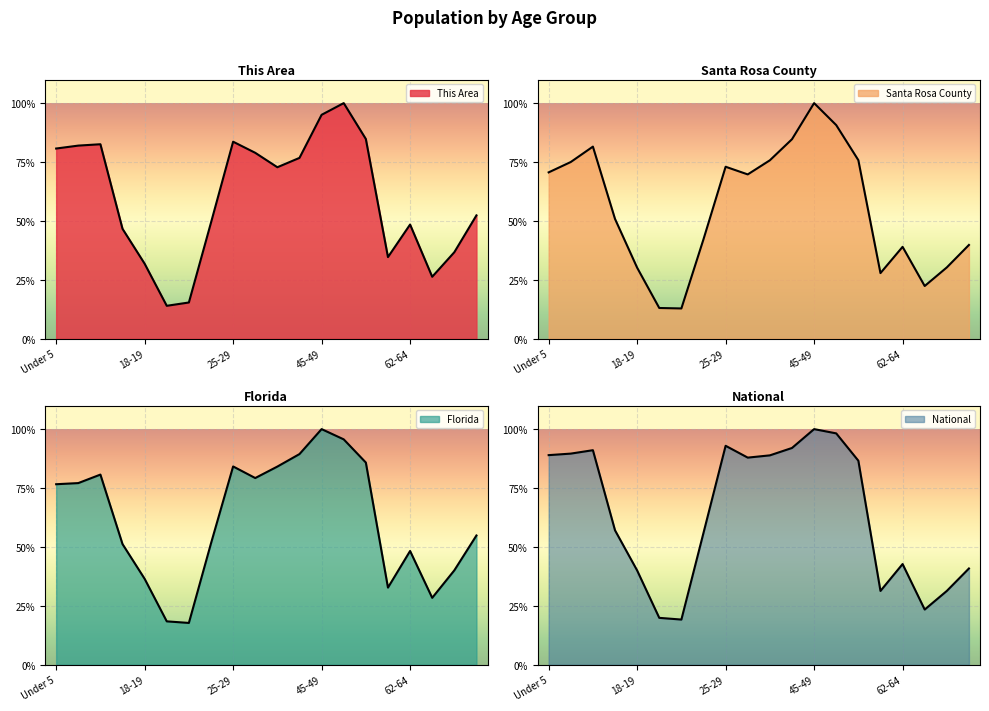

What is the maximum value for National?

100.0